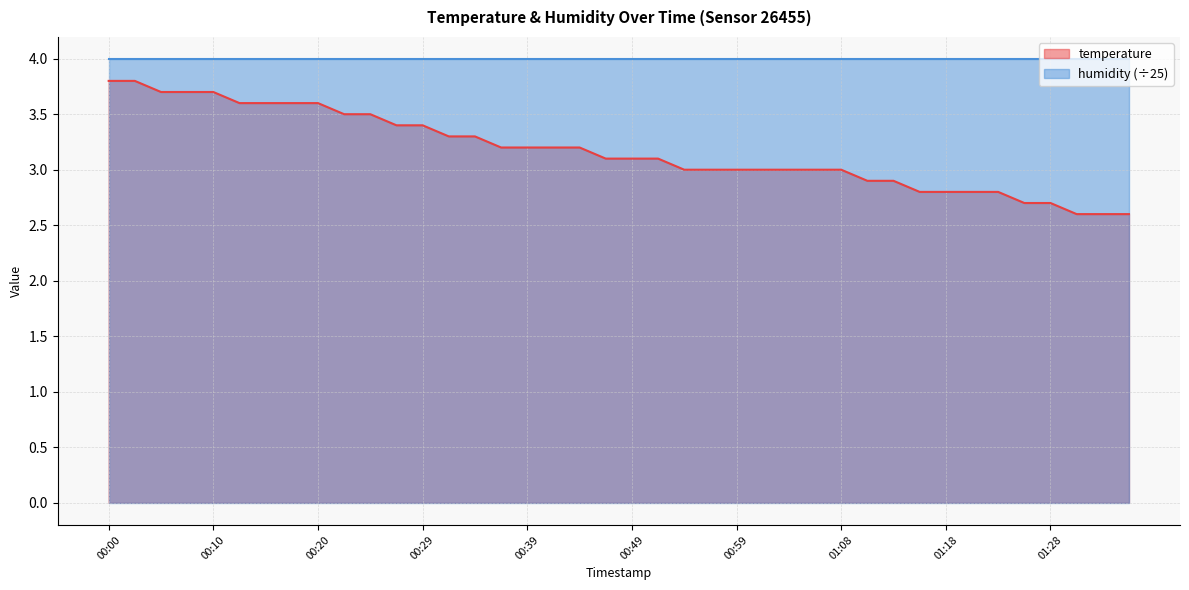

What value does the data have at 00:25?

3.5